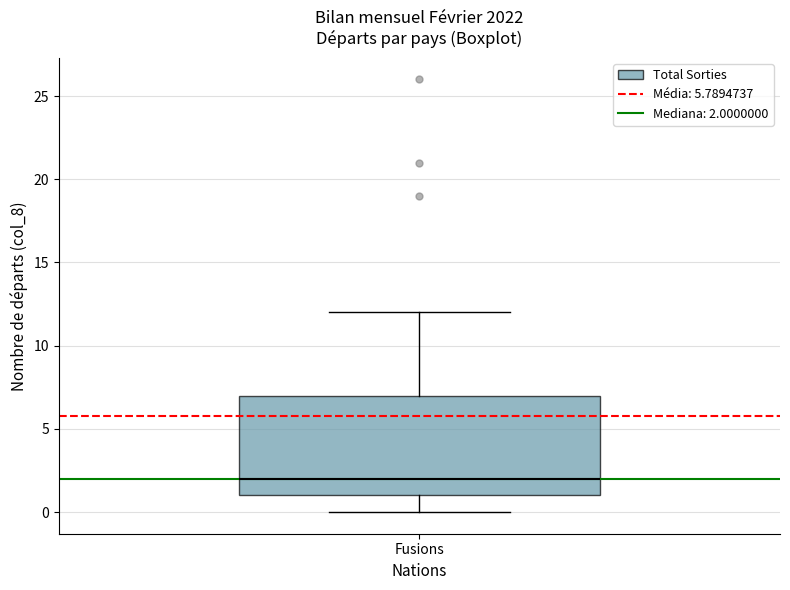

Read this box plot against the y-axis: the position of the median line, the range covered by the box, and the ends of both whiskers. The values are not printed on the chart, so give them approximately, as read against the axis.

median 2, box 1 to 7, whiskers 0 to 12